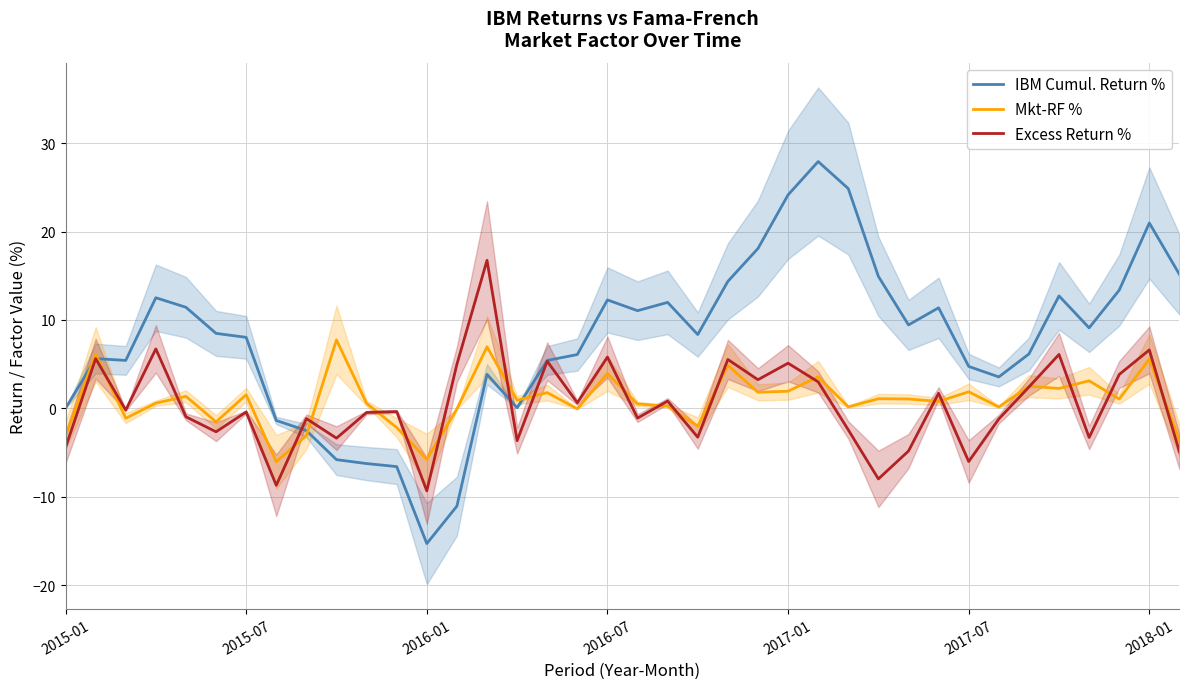

Between which two adjacent categories do Excess Return % and IBM Cumul. Return % first intersect?

7 and 8